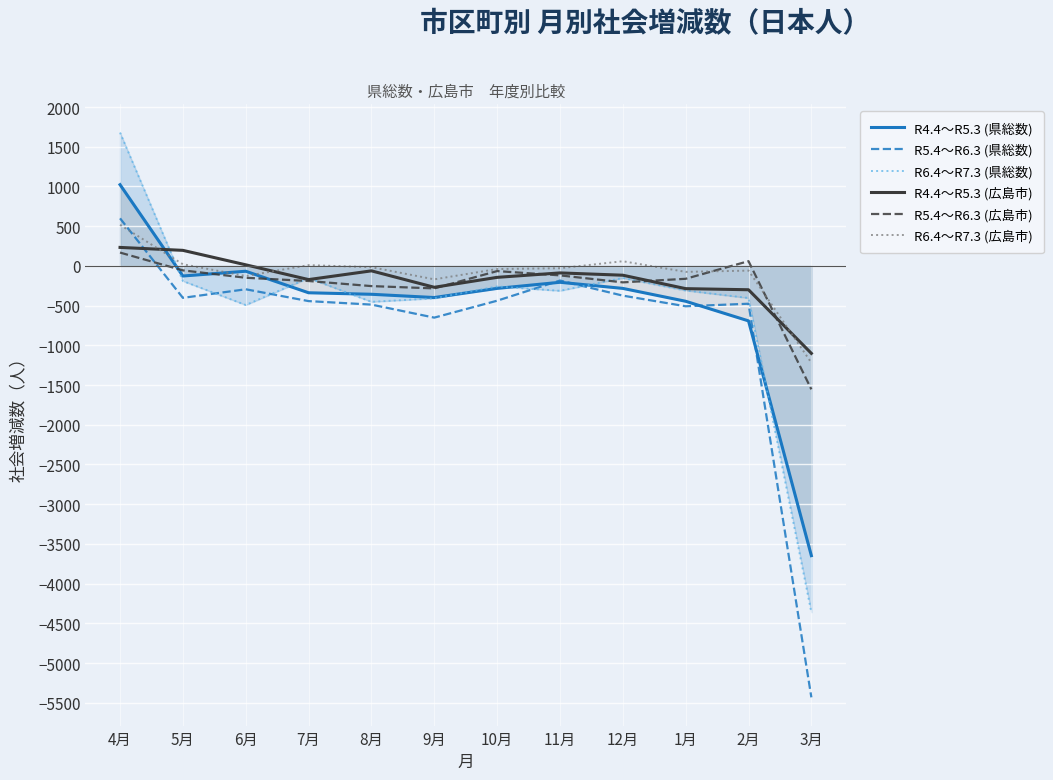

At which category is the sum across all series the highest?

4月